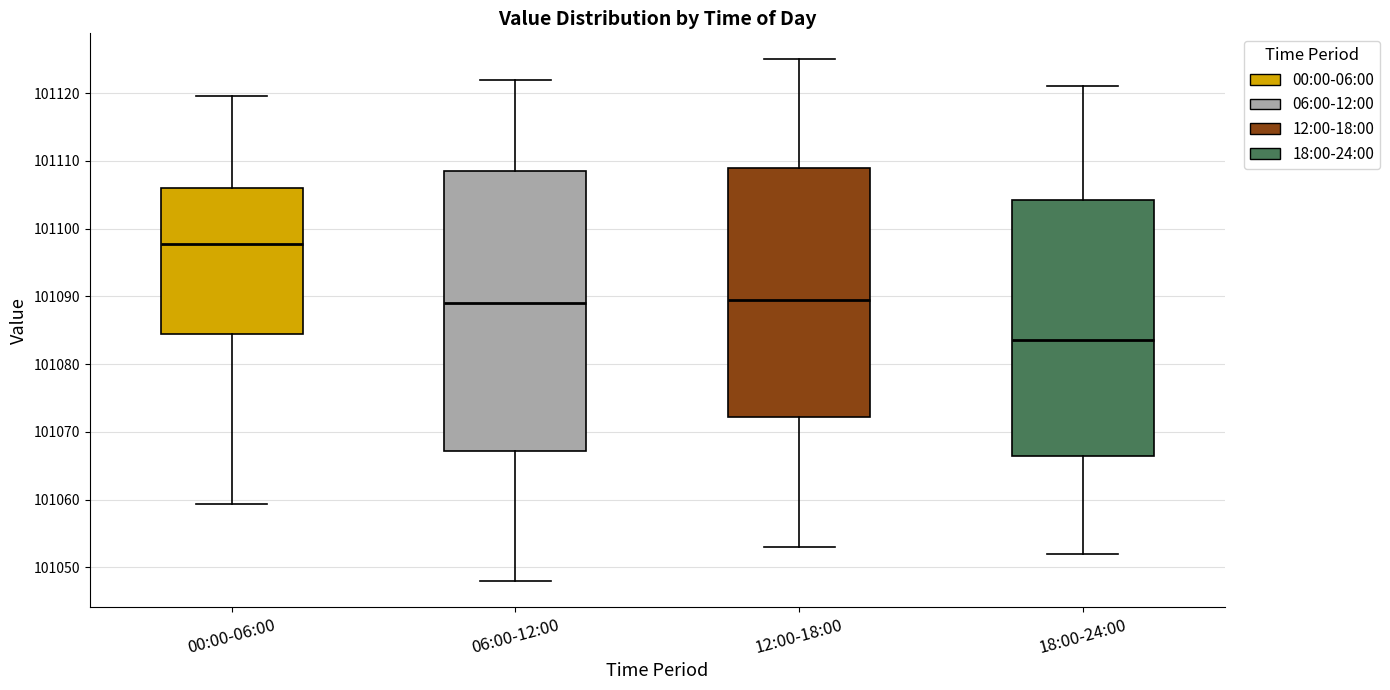

Reading left to right, transcribe this box plot: for each box, give where its median line is, the range the box spans, and where its two whiskers end, as read against the y-axis. The values are not printed on the chart, so give them approximately, as read against the axis.

00:00-06:00: median 101098, box 101084 to 101106, whiskers 101059 to 101120
06:00-12:00: median 101089, box 101067 to 101109, whiskers 101048 to 101122
12:00-18:00: median 101090, box 101072 to 101109, whiskers 101053 to 101125
18:00-24:00: median 101084, box 101067 to 101104, whiskers 101052 to 101121